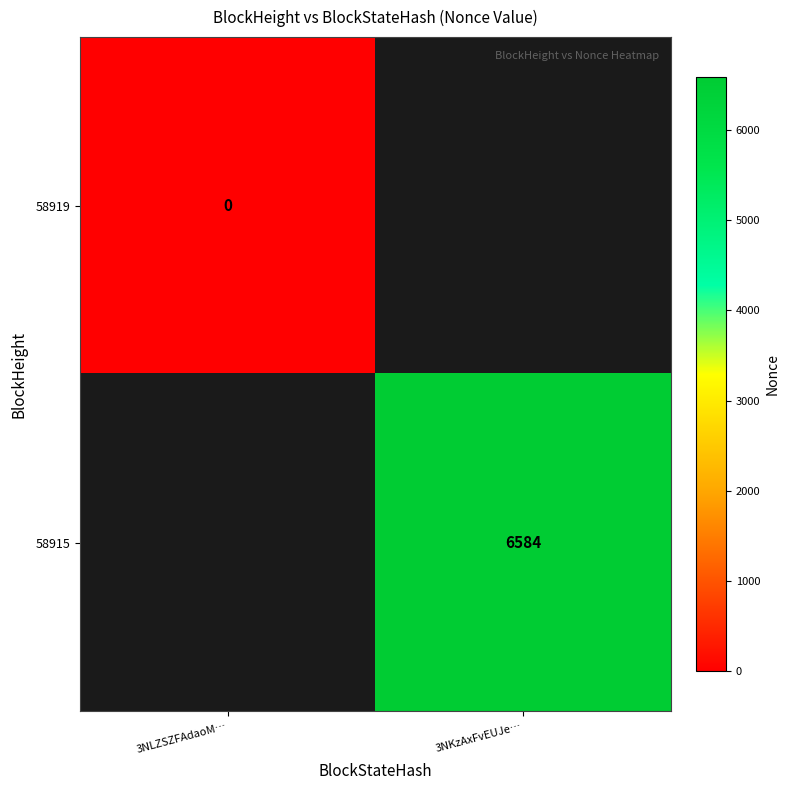

Is the value of 58915 at 3NKzAxFvEUJe… greater than the value of 58919 at 3NLZSZFAdaoM…?

Yes